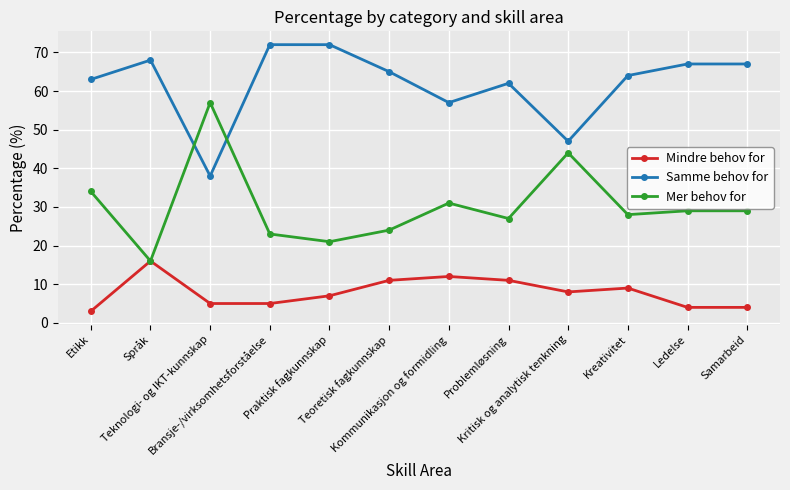

How many intersections are there between Mer behov for and Samme behov for?

2